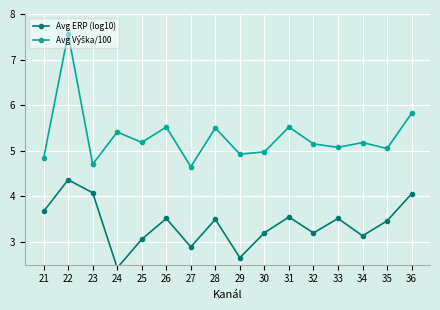

True or false: Avg Výška/100 has more than 1 points higher than both neighbors.

True